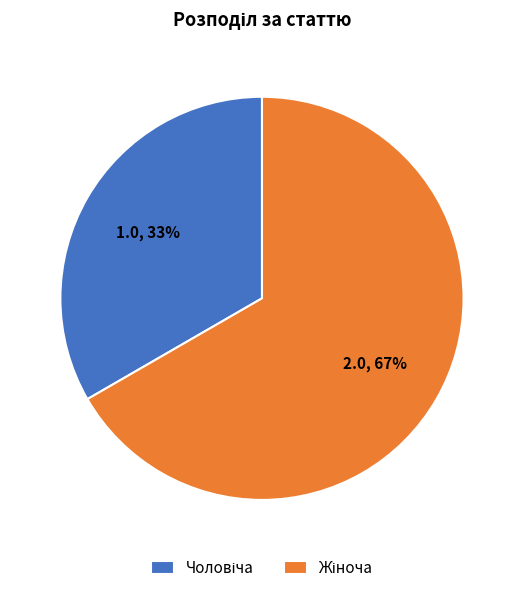

Is there any slice that represents more than half of the pie?

Yes